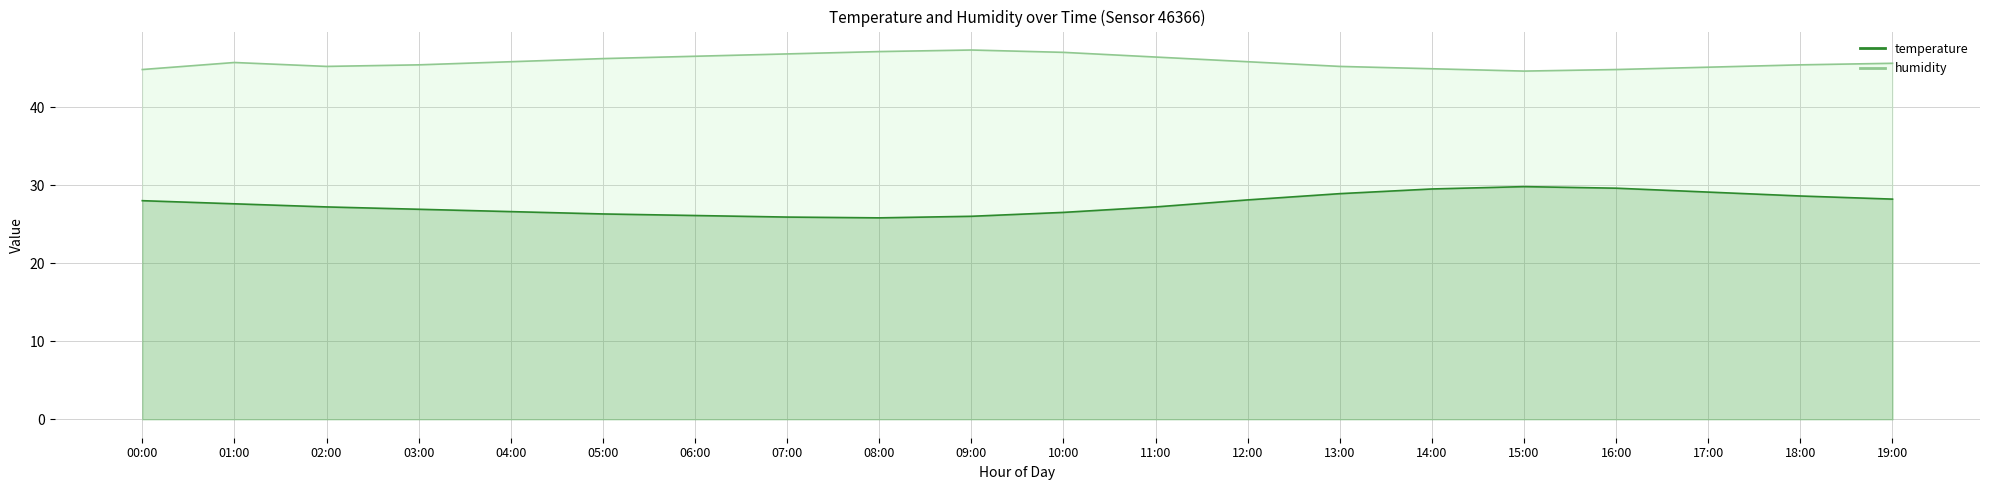

At how many categories does at least one series exceed 31?

20